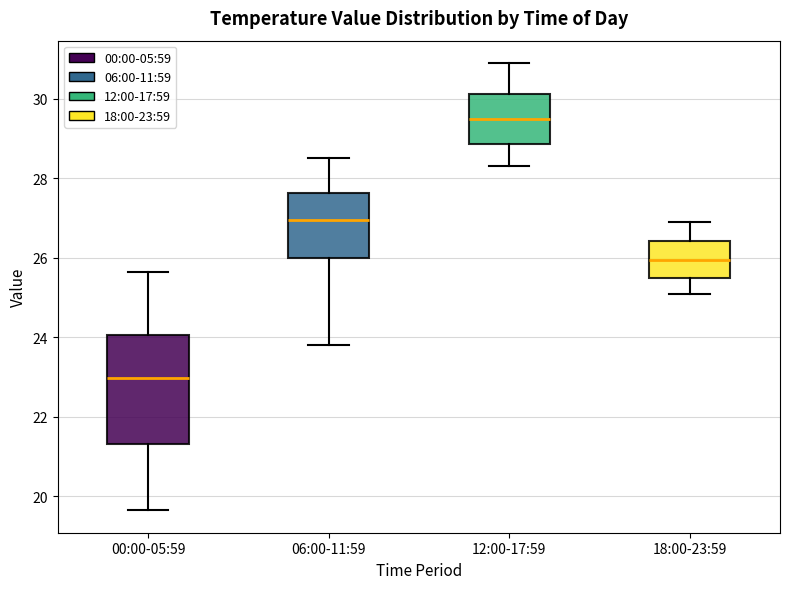

Which box's median line is the highest?

12:00-17:59